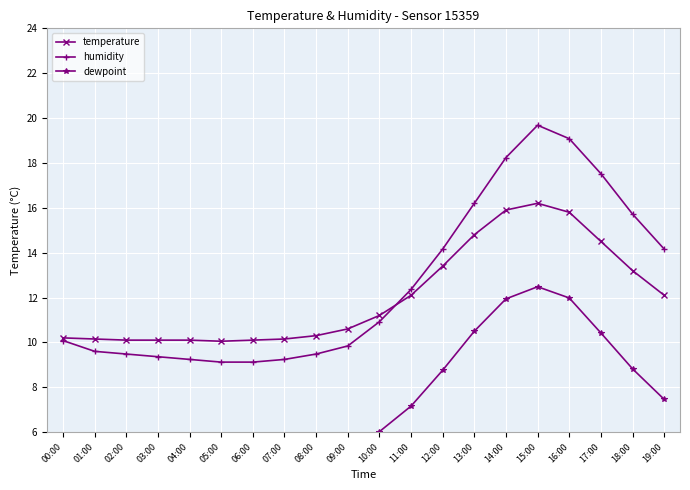

The temperature series shows 11.2 at 10:00. True or false?

True